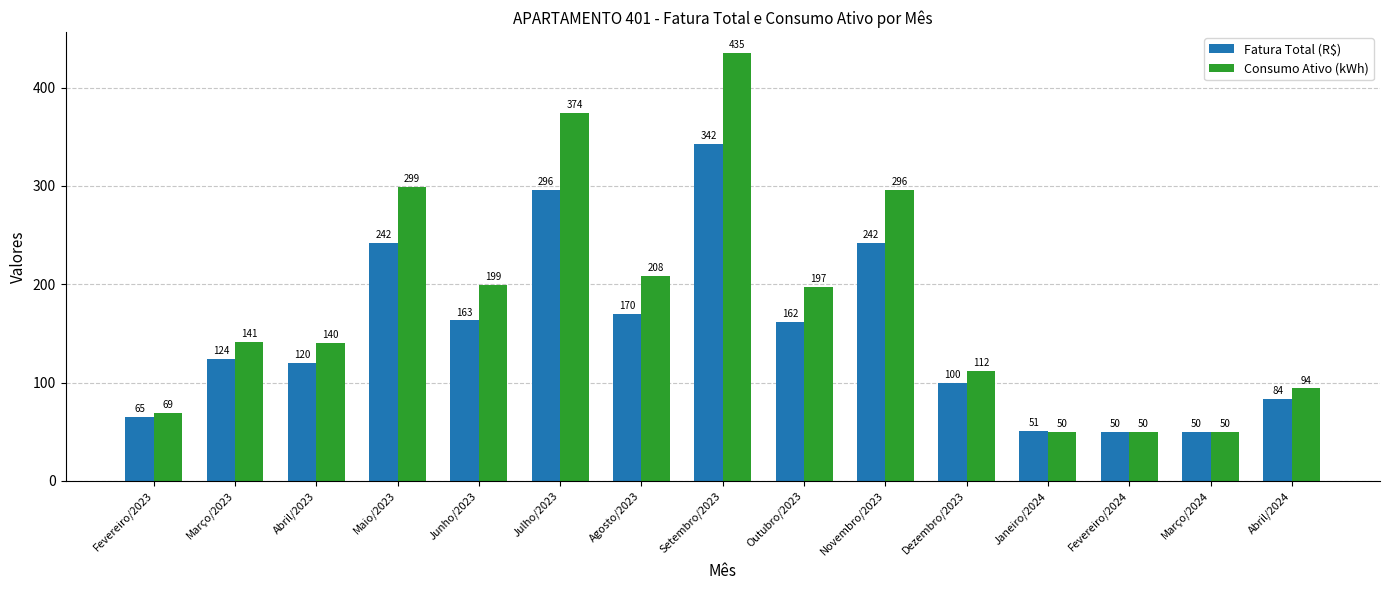

What is the difference between the highest and lowest values at Março/2023?

17.3